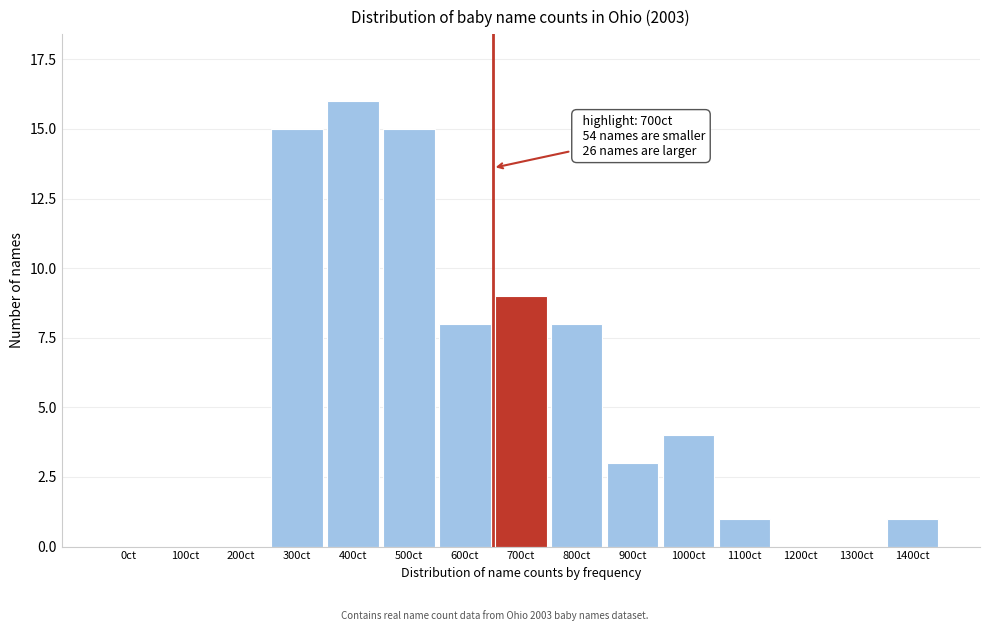

Reading left to right, list all the values displayed in this chart.

0ct=0	100ct=0	200ct=0	300ct=15	400ct=16	500ct=15	600ct=8	700ct=9	800ct=8	900ct=3	1000ct=4	1100ct=1	1200ct=0	1300ct=0	1400ct=1